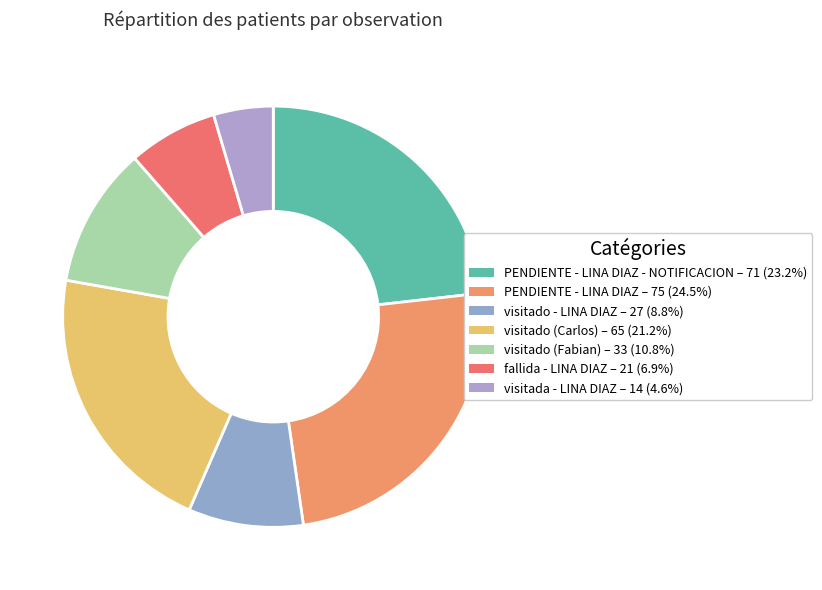

Count the number of slices in the pie.

7